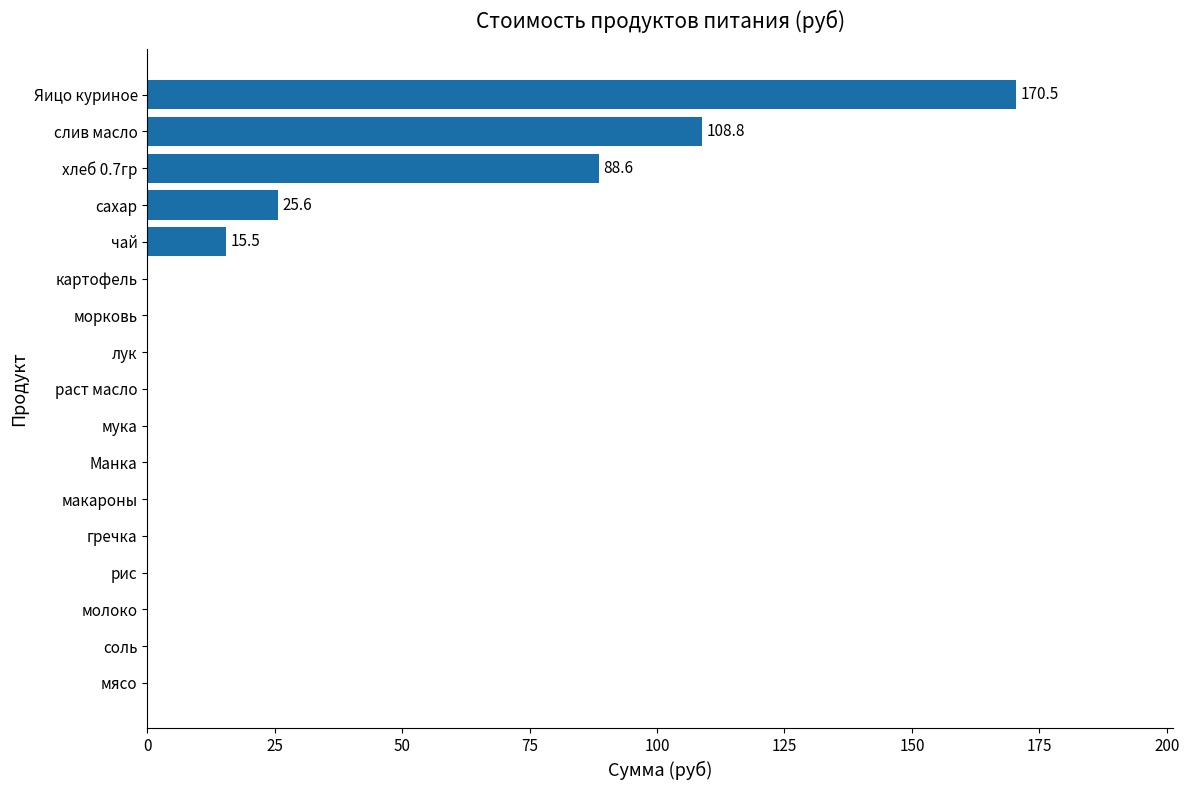

Which has a higher value, гречка or Яицо куриное?

Яицо куриное